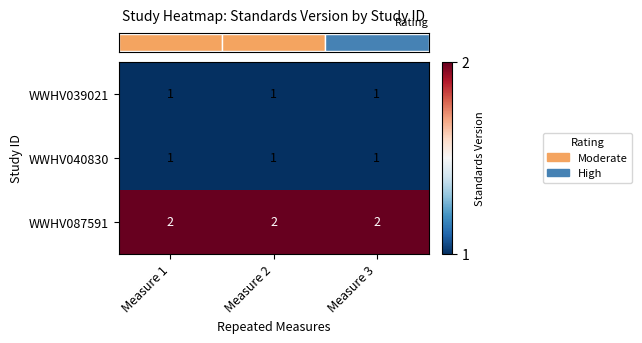

The value of WWHV039021 at Measure 2 is 1. True or false?

True